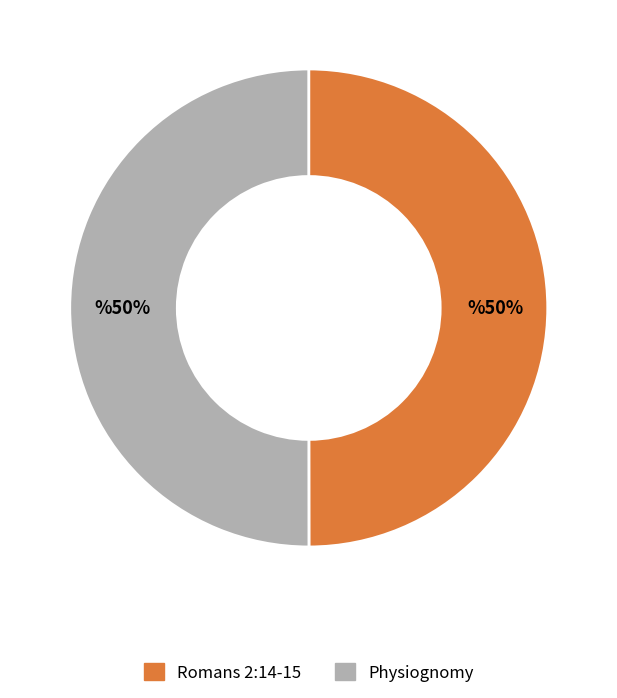

How many slices are in this pie chart?

2